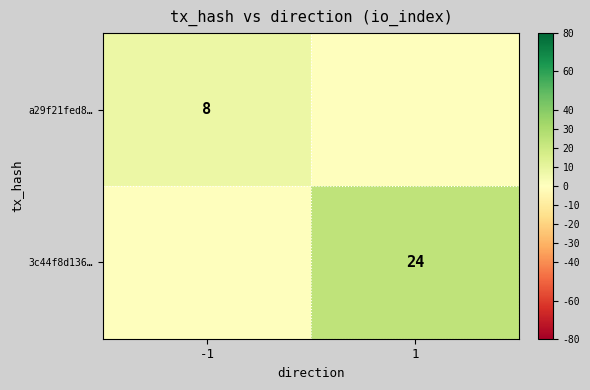

The 3c44f8d136… series shows 24 at 1. True or false?

True